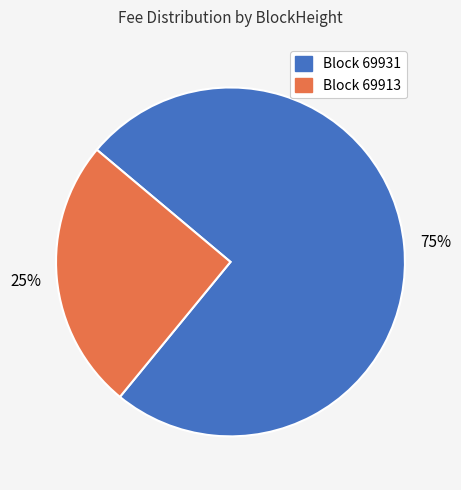

To the nearest percent, what percentage of the pie is Block 69931?

75%